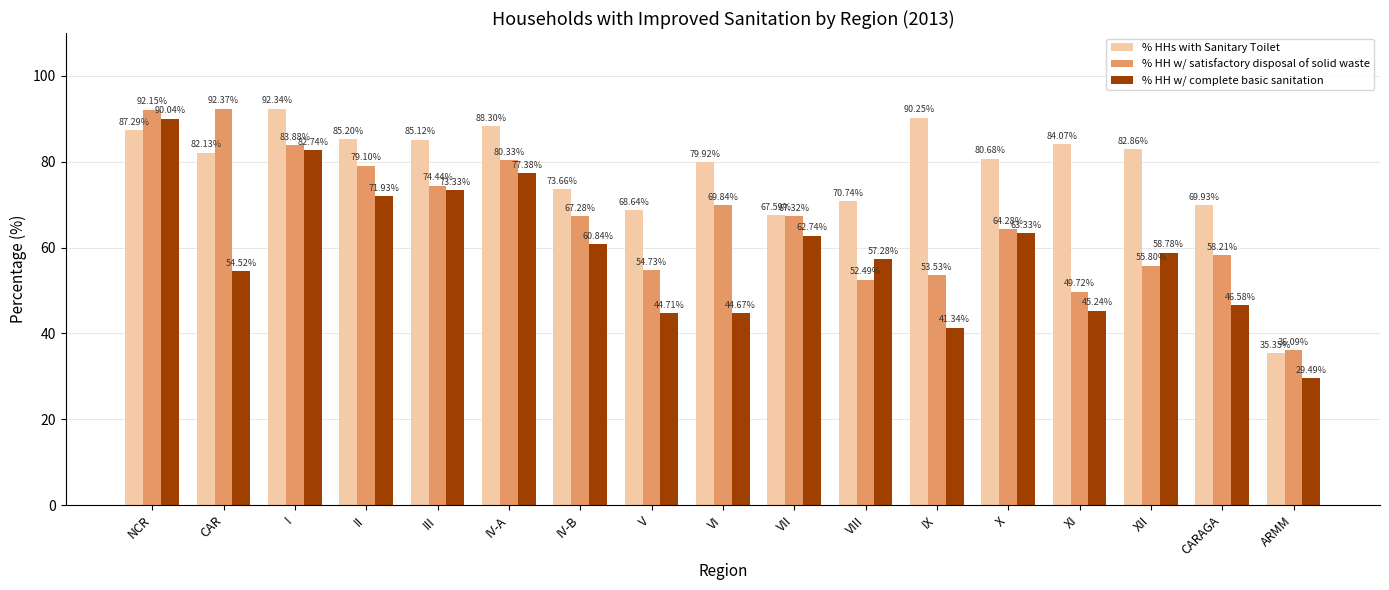

True or false: % HH w/ complete basic sanitation has a value of 63.3 at X.

True